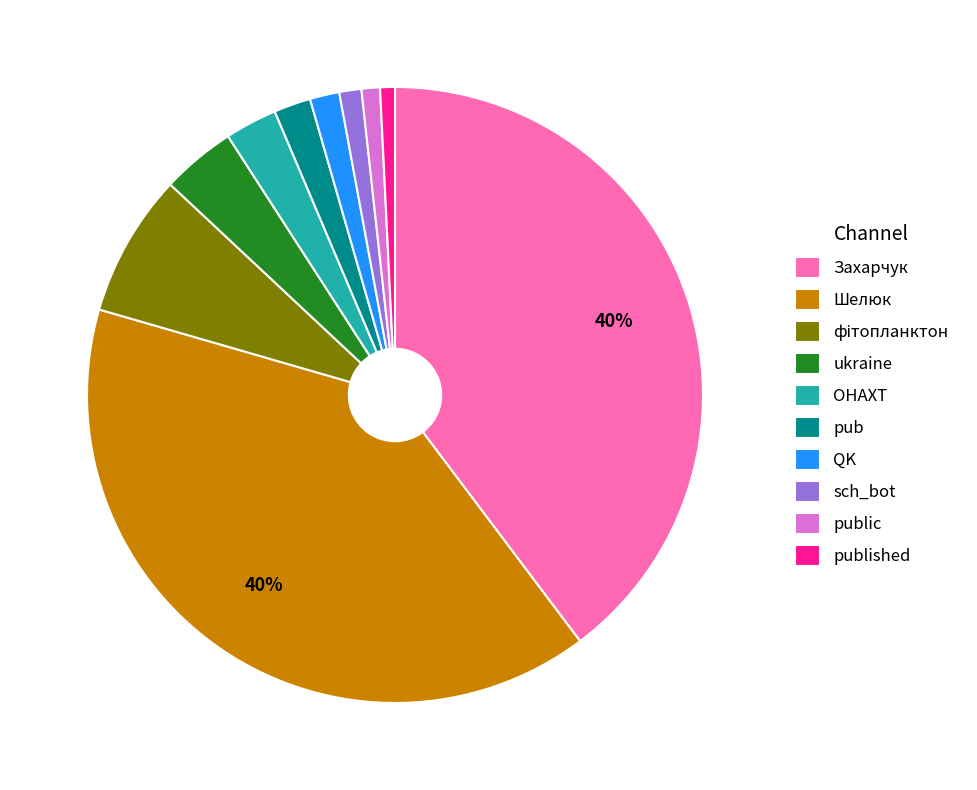

Which has a higher value, pub or ukraine?

ukraine